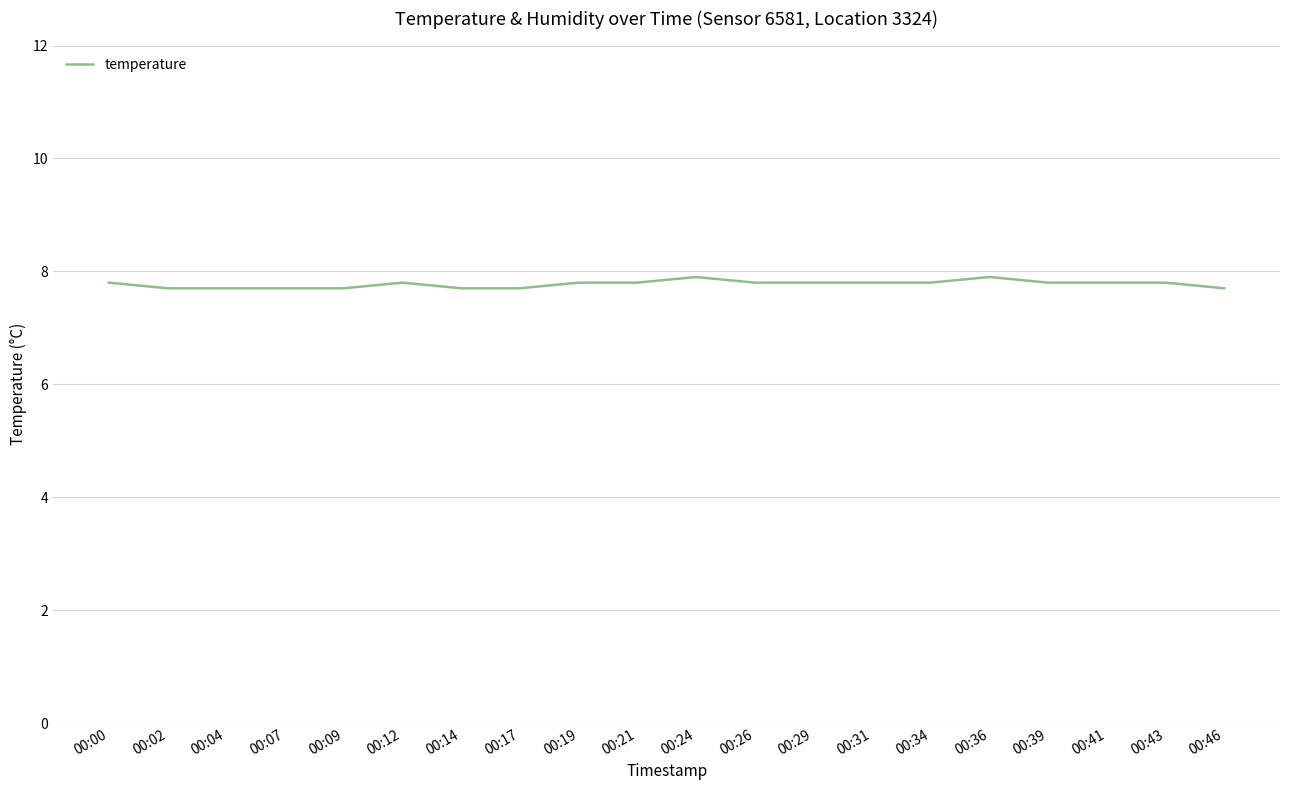

Reading right to left, transcribe all the data shown in this chart.

7.7	7.8	7.8	7.8	7.9	7.8	7.8	7.8	7.8	7.9	7.8	7.8	7.7	7.7	7.8	7.7	7.7	7.7	7.7	7.8